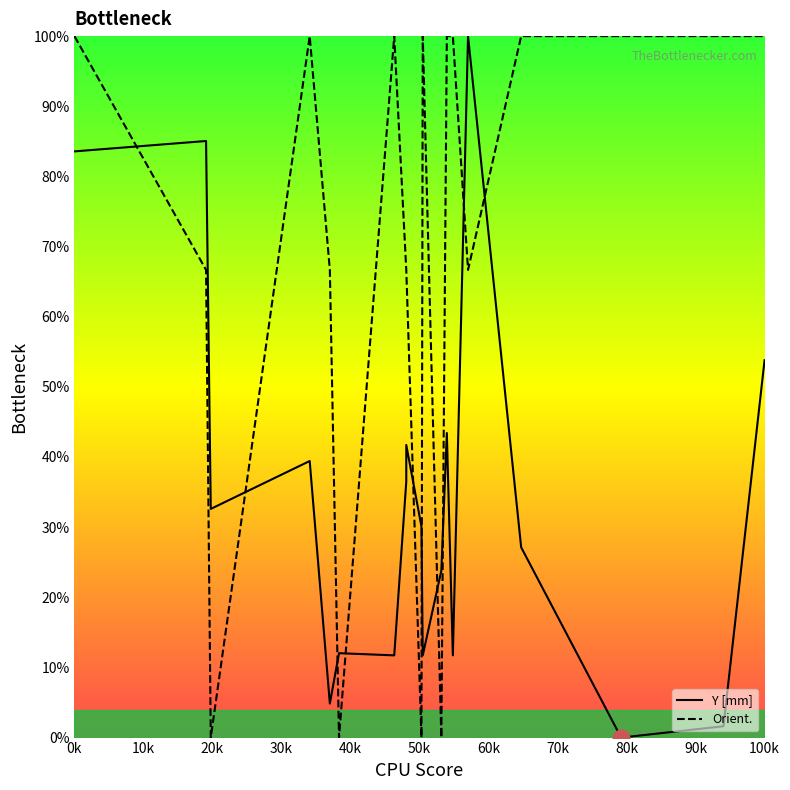

What is the sum of all Y [mm] values?

650.7